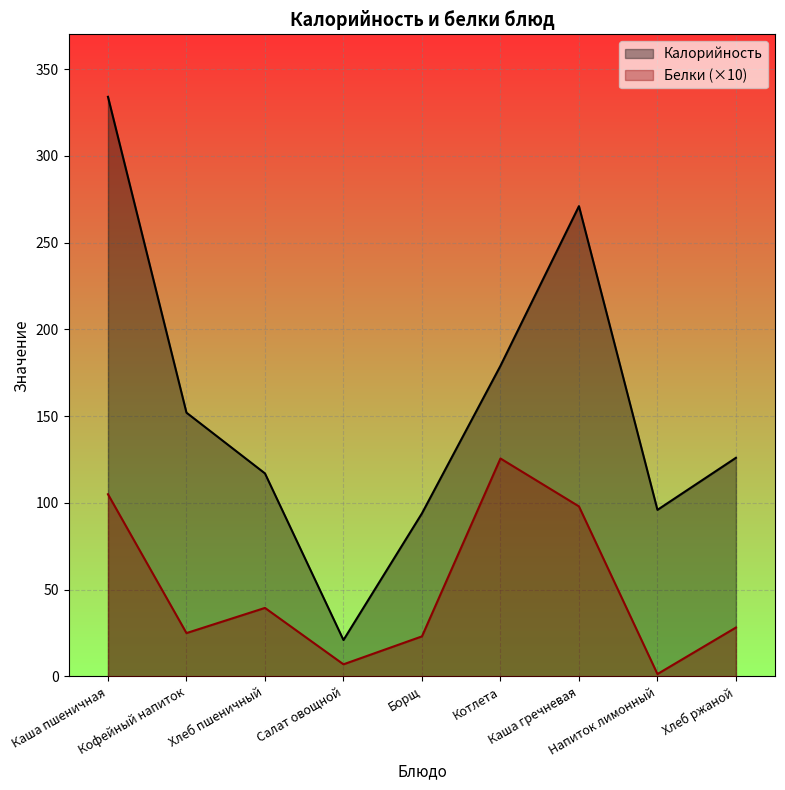

What is the spread (max minus min) of values at Каша гречневая?

173.0